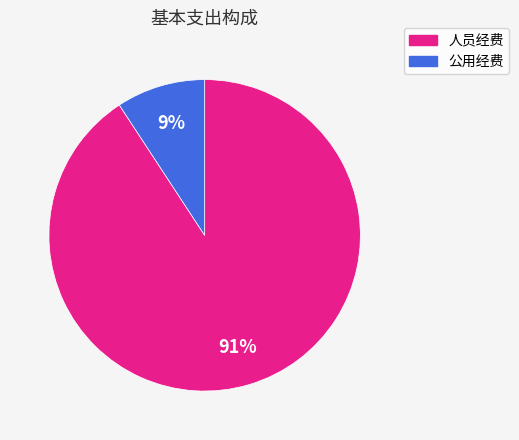

Is there any slice that represents more than half of the pie?

Yes